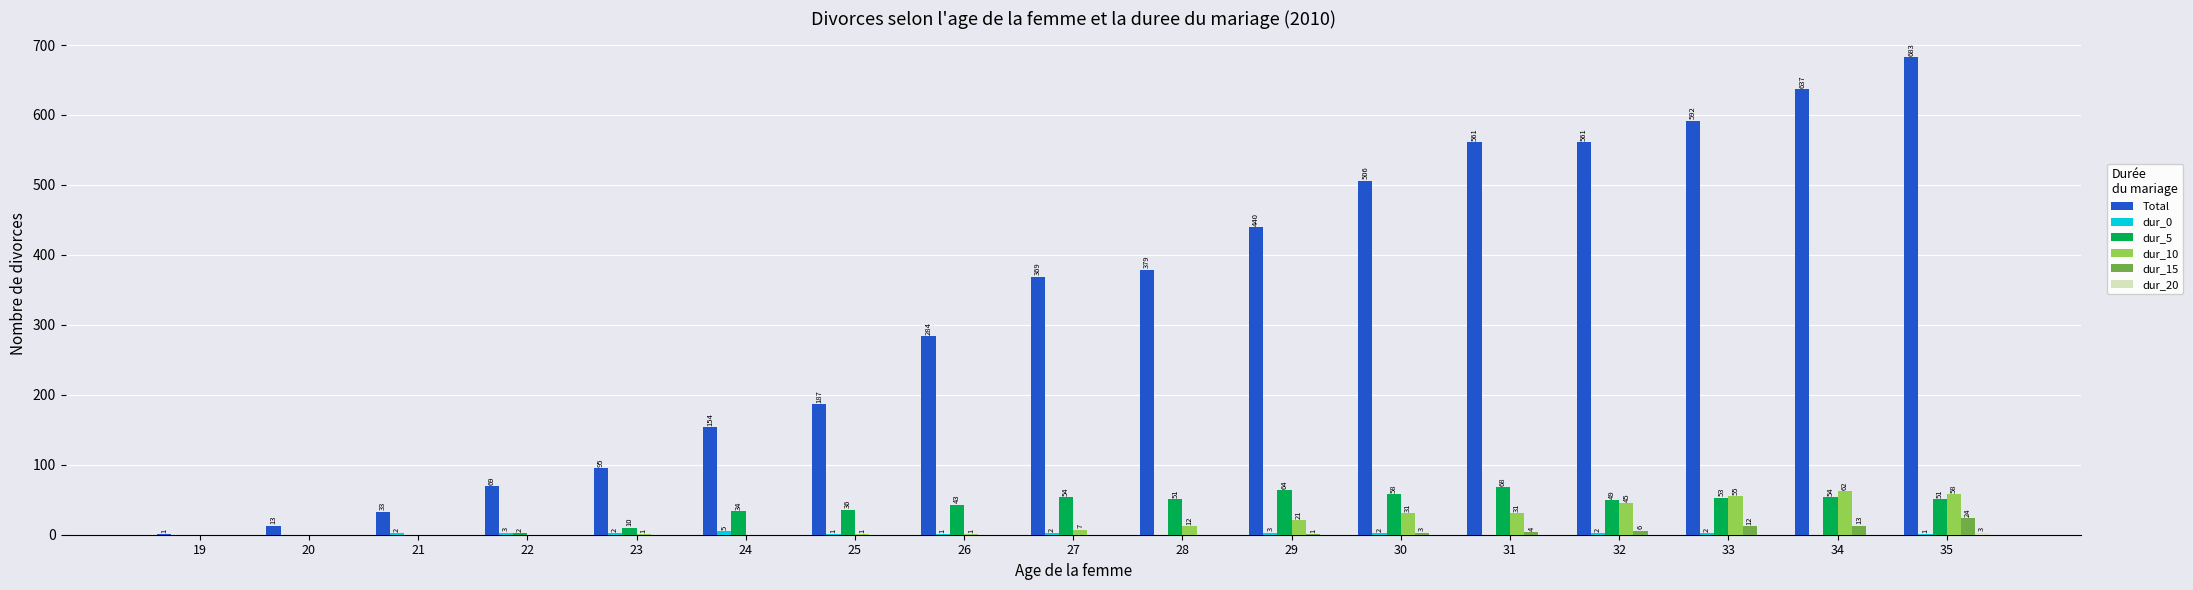

What is the sum of the dur_10 values at 20 and 32?

45